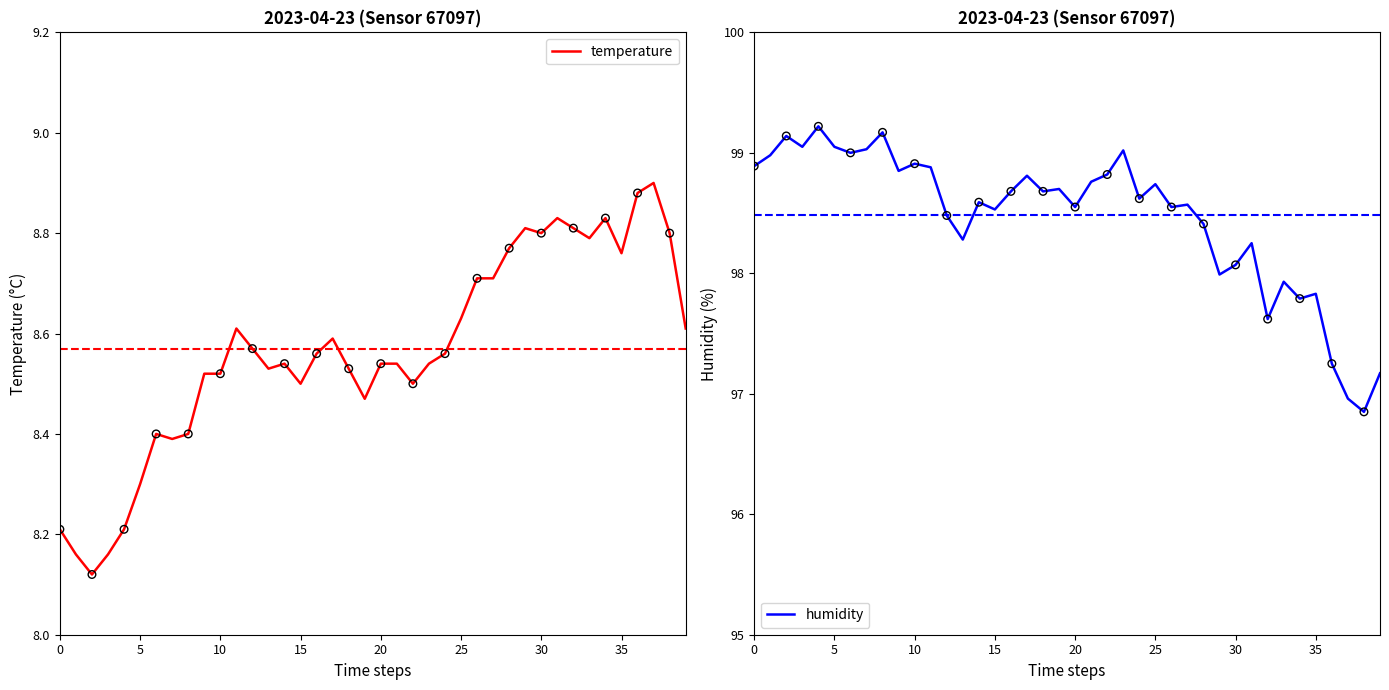

Which series has the largest Y range (max minus min)?

humidity